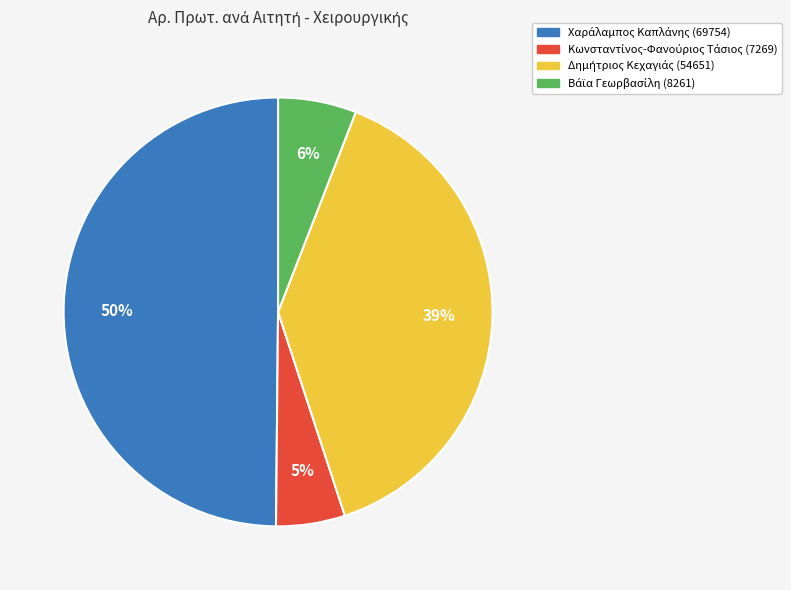

To the nearest percent, what is the average slice percentage?

25%